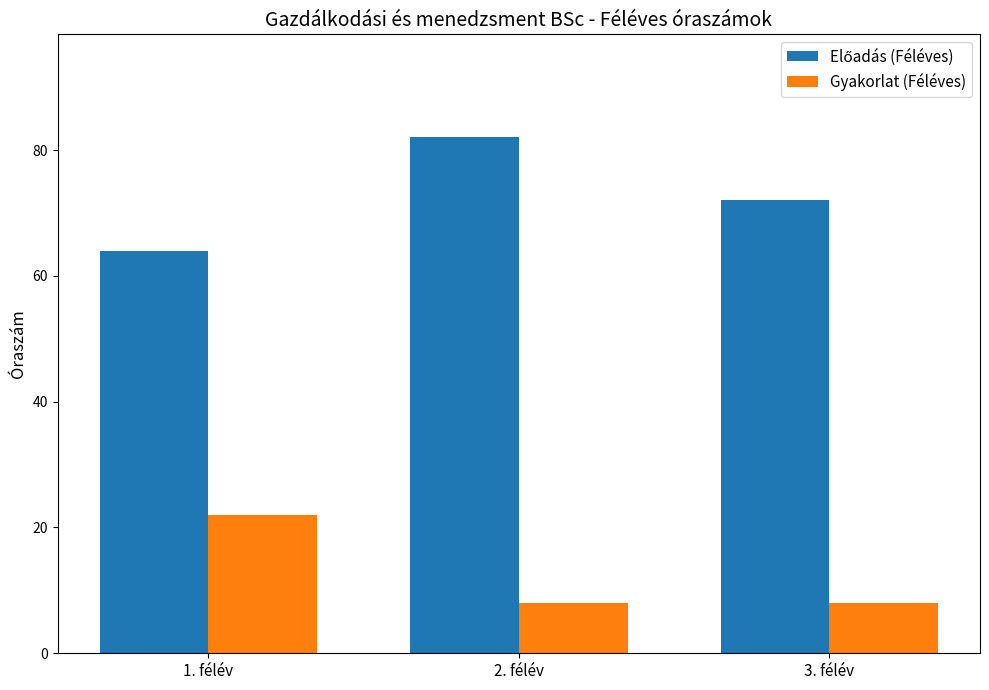

True or false: Gyakorlat (Féléves) has a value of 8 at 2. félév.

True